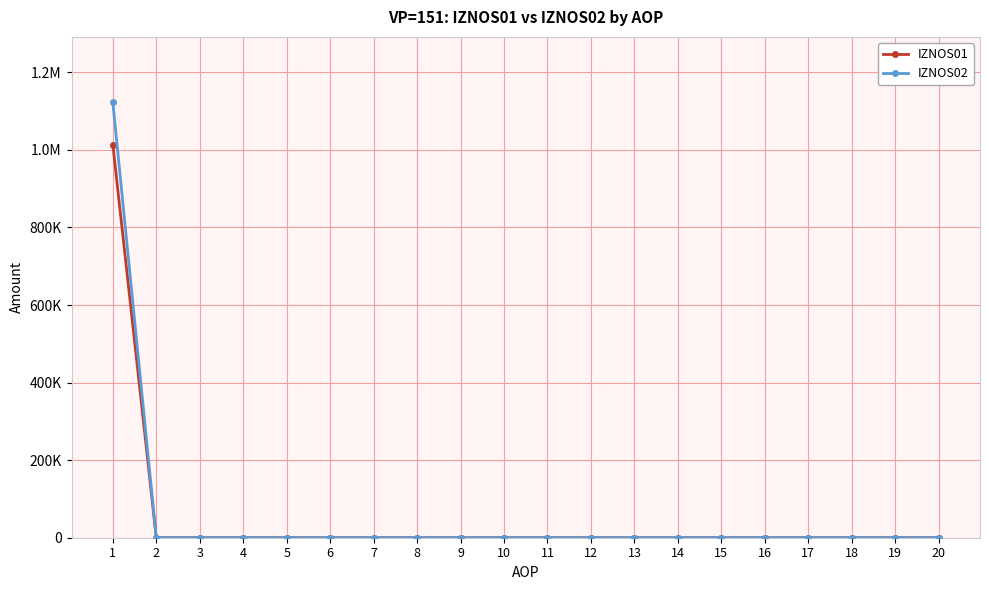

Does the chart have visible grid lines?

Yes